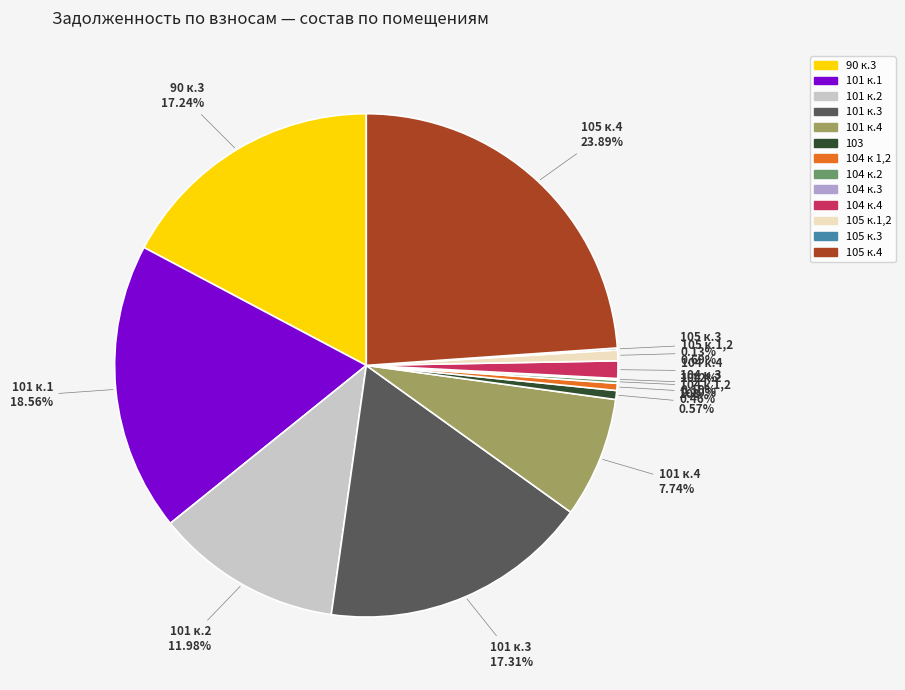

True or false: 101 к.2 accounts for 12% of the total.

True